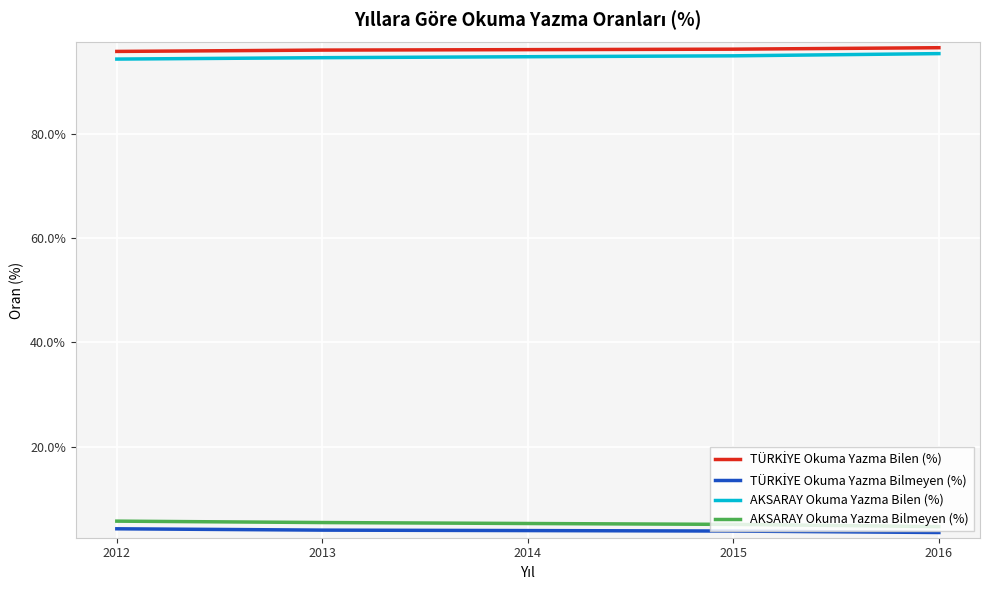

Is it true that AKSARAY Okuma Yazma Bilen (%) equals 95.4 at 2016?

True